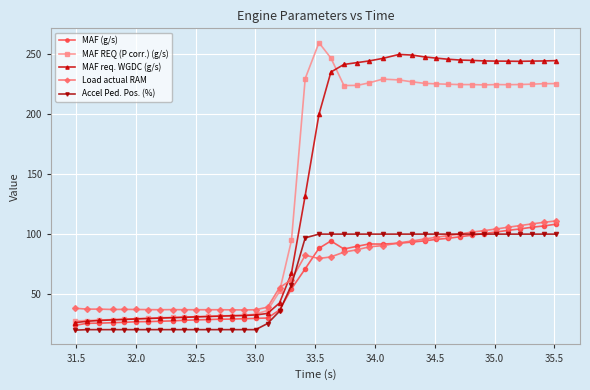

True or false: MAF (g/s) has more than 0 interior local peaks.

True